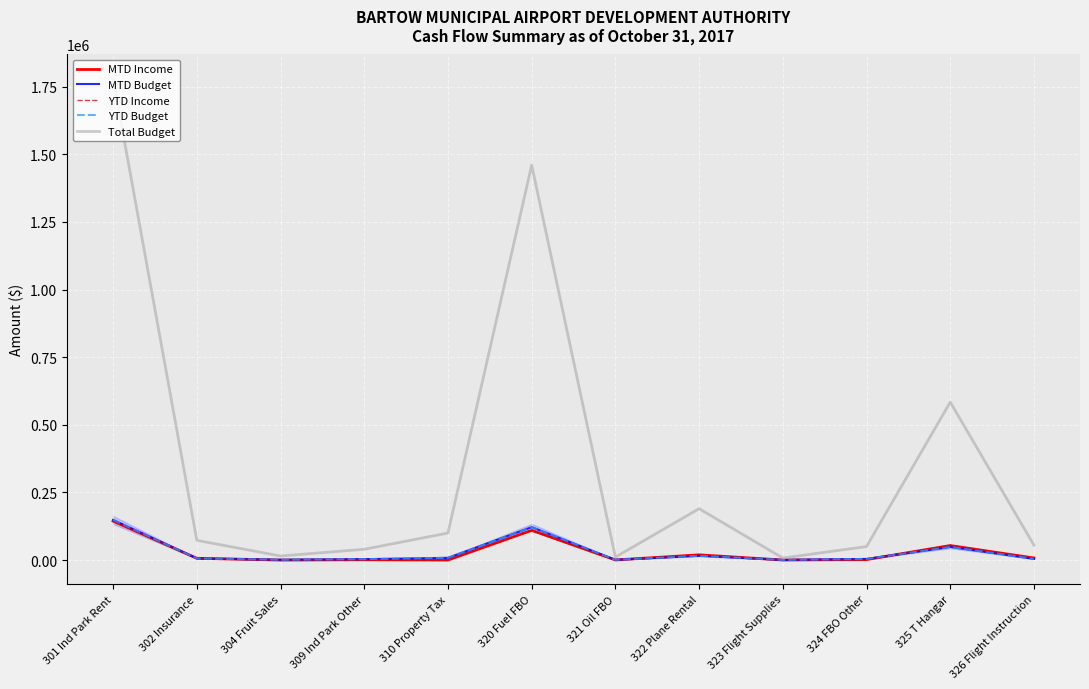

What is the sum of the Total Budget values at 322 Plane Rental and 310 Property Tax?

290000.0